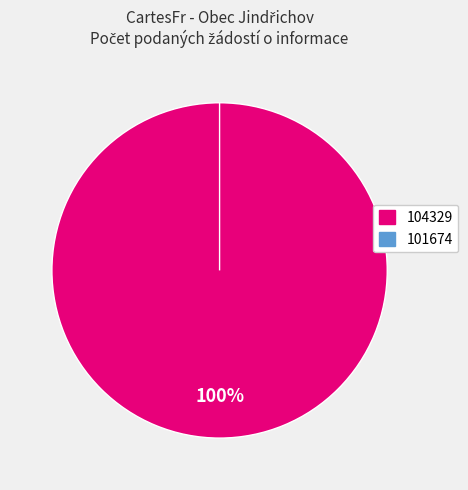

Do 104329 and 101674 together represent more than half of the pie?

Yes